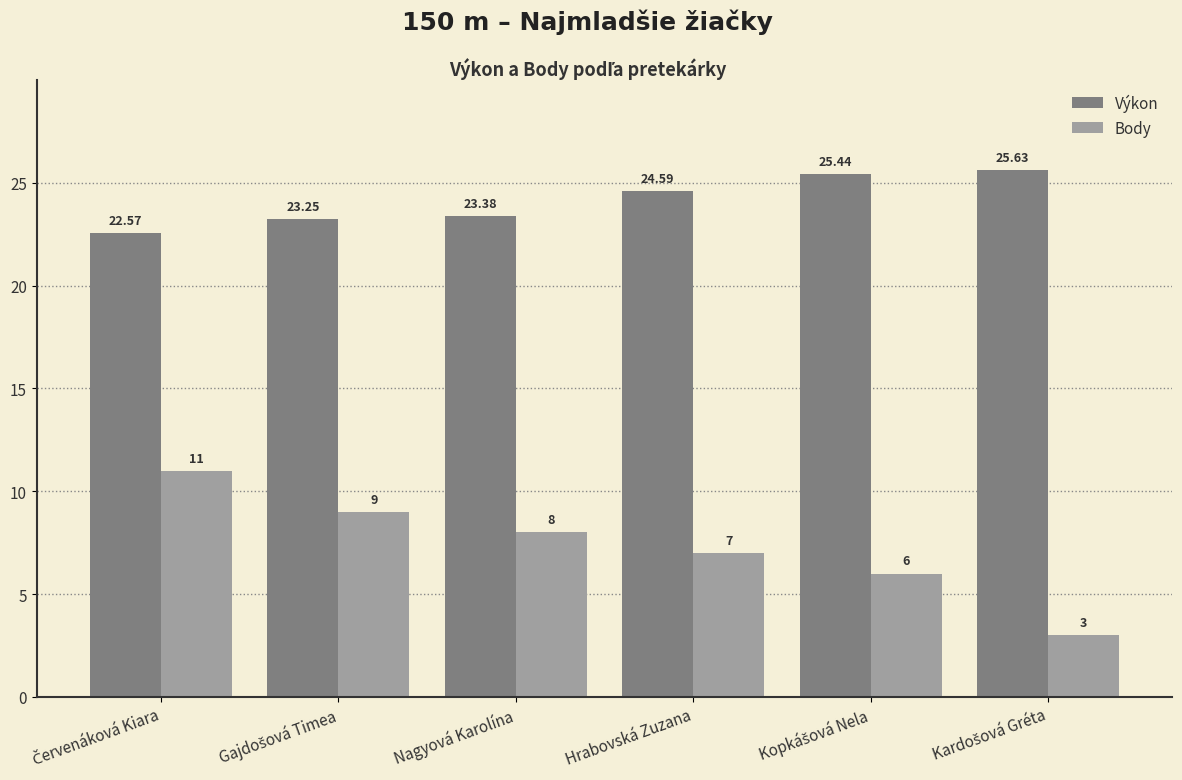

Which series has the largest range (max minus min)?

Body